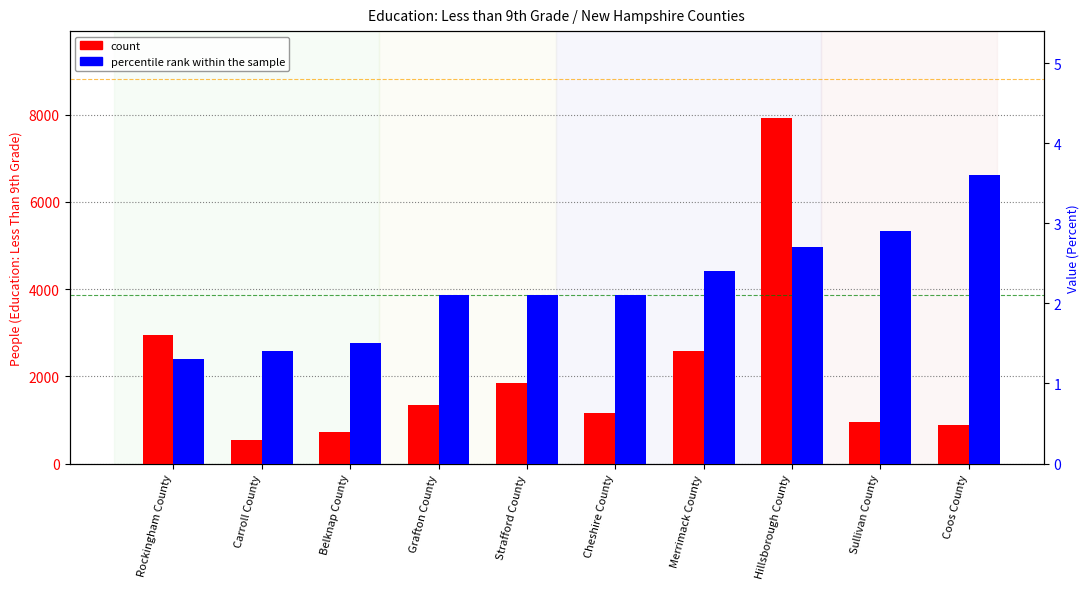

At which label does percentile rank within the sample reach its peak?

Coos County